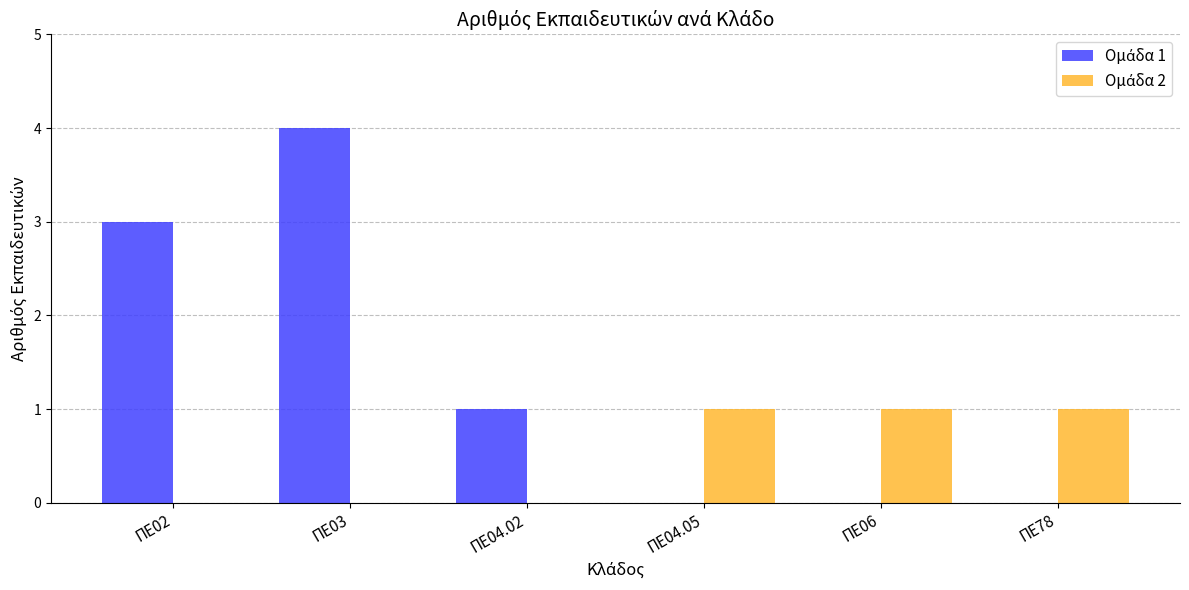

At which category is the sum across all series the highest?

ΠΕ03